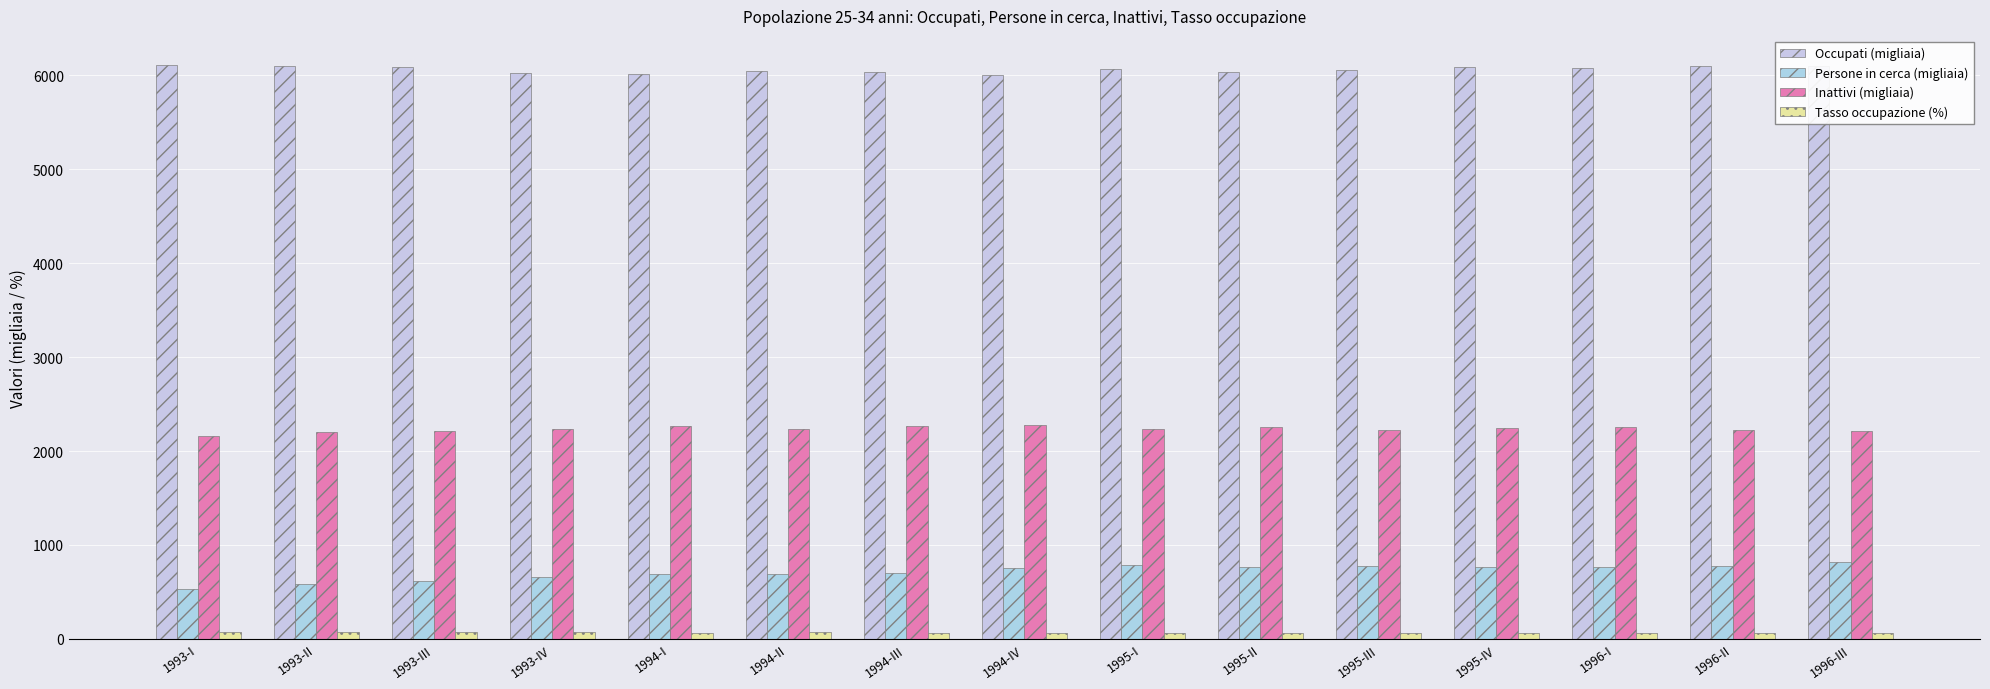

What is the difference between the maximum and second lowest values in the Tasso occupazione (%) series?

2.7